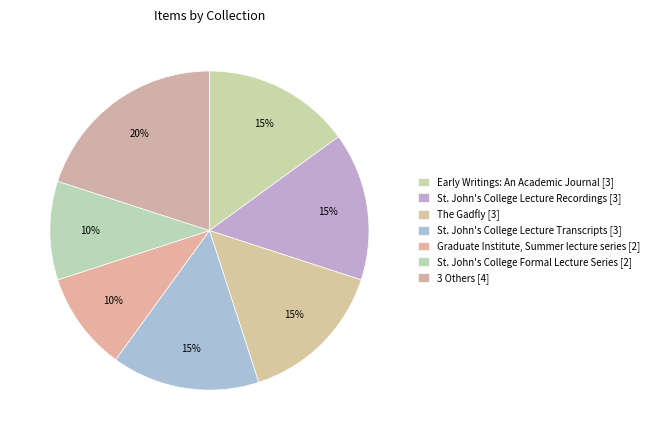

Does any single category account for the majority?

No